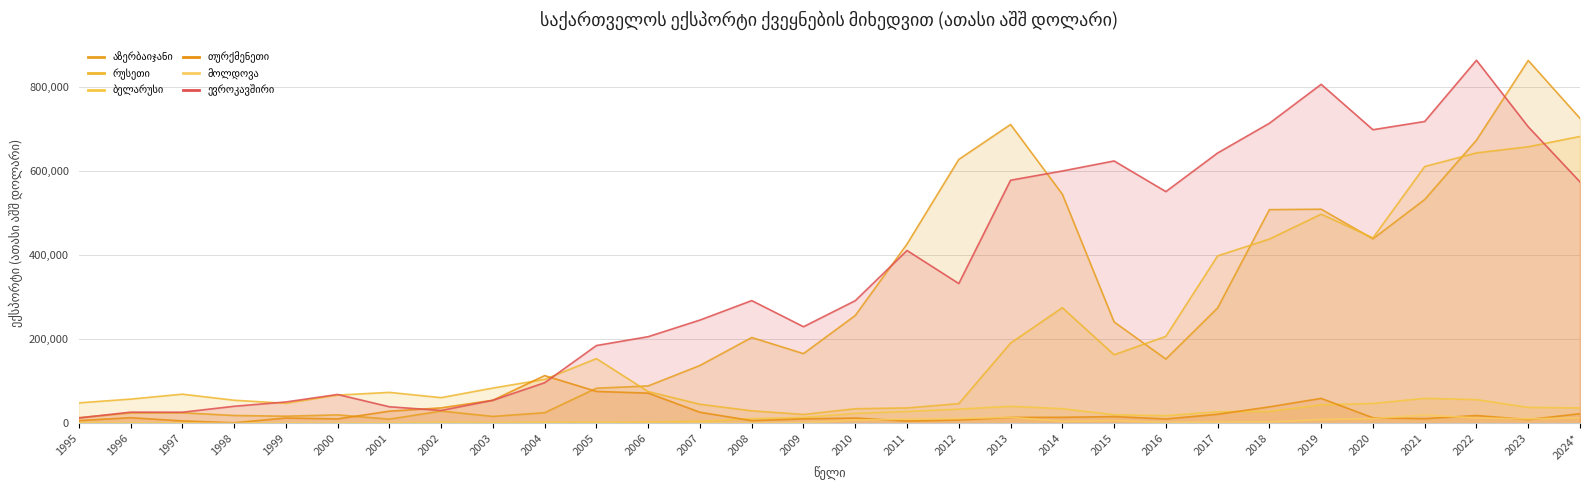

Between 2005 and 2017, which series saw the biggest shift?

ევროკავშირი